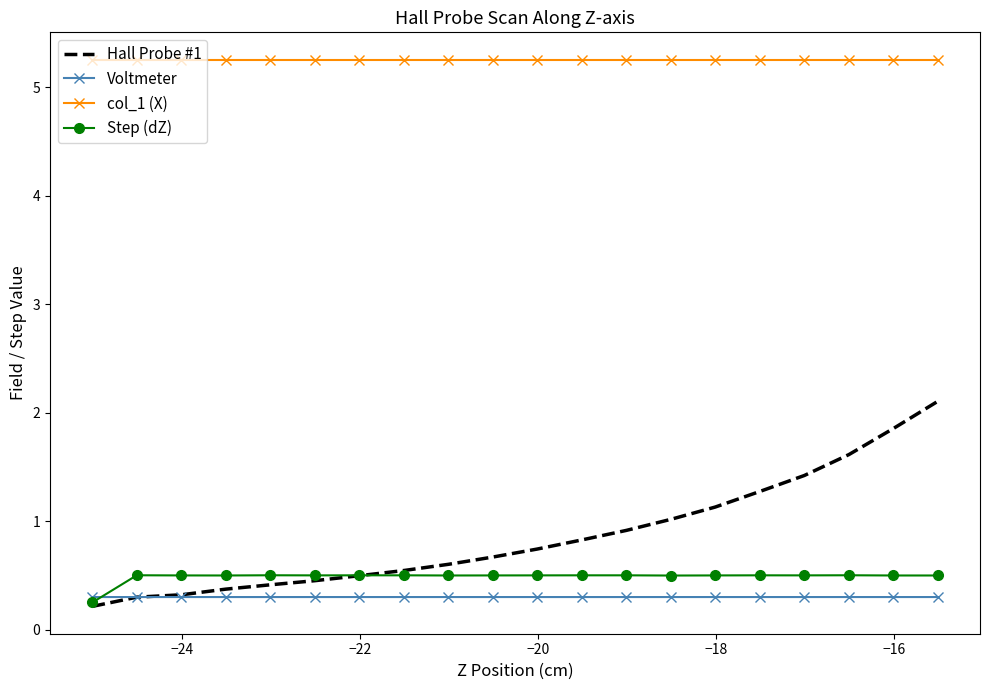

Which series has the largest total across all categories?

col_1 (X)